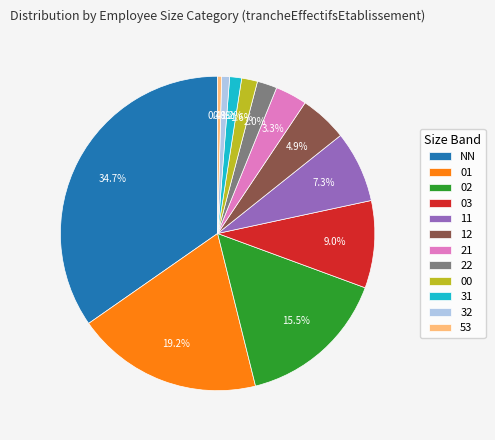

Is the sum of 31 and 01 greater than half?

No